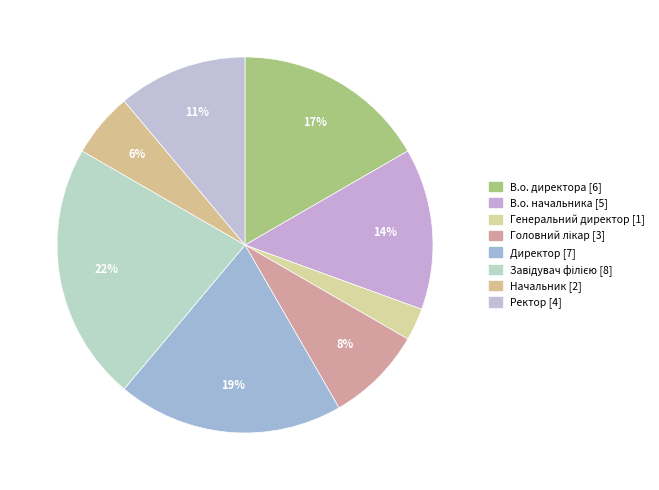

Is there any slice that represents more than half of the pie?

No